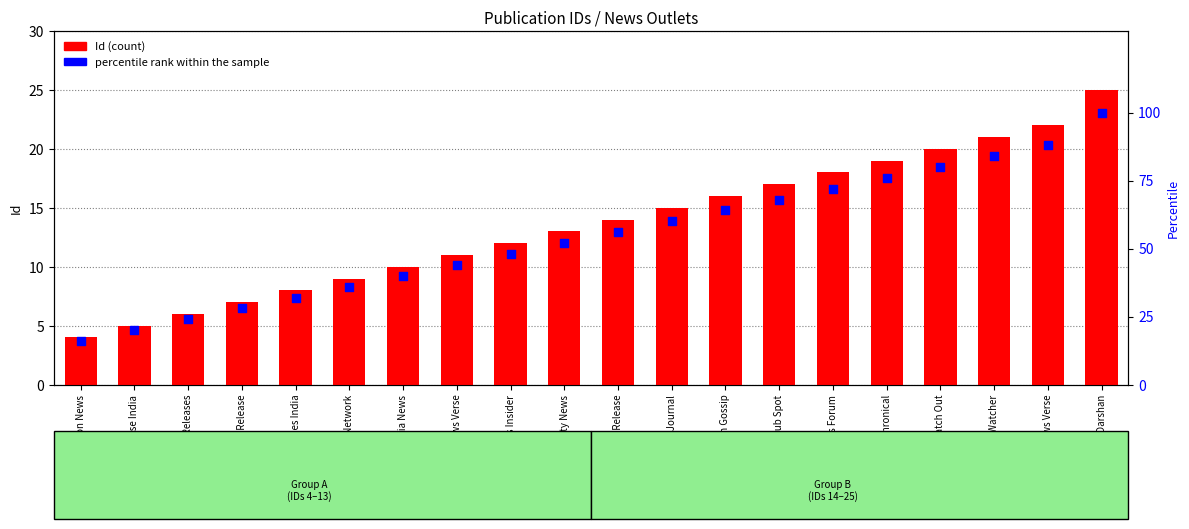

What are all the series names shown in the legend?

Id (count), percentile rank within the sample